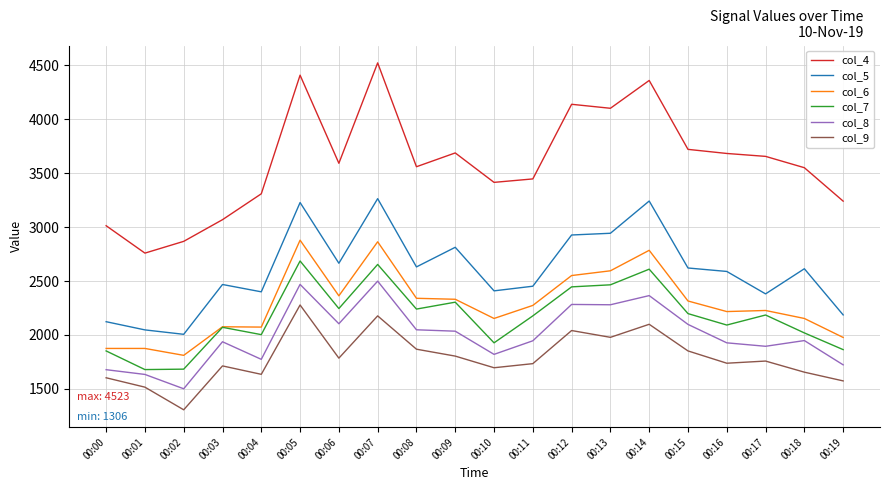

True or false: col_6 and col_8 cross at least once.

False